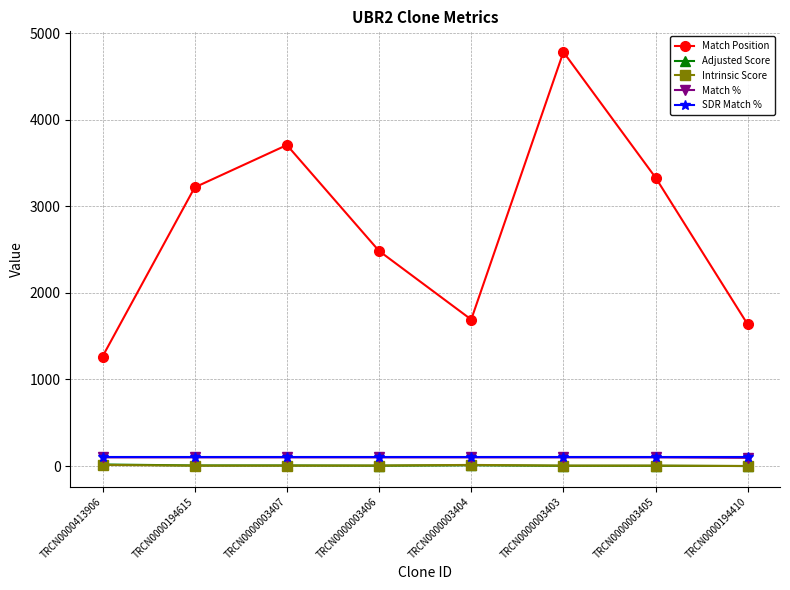

Is it true that Match Position equals 2484.0 at TRCN0000003406?

True